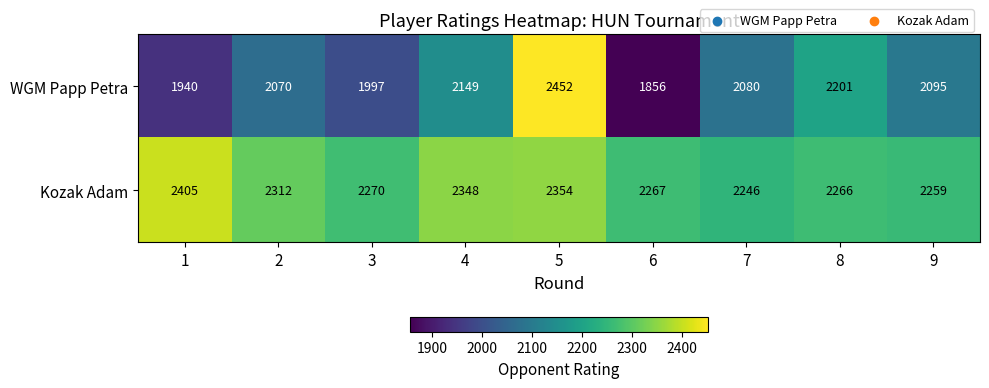

True or false: Kozak Adam has a value of 3511 at 5.

False